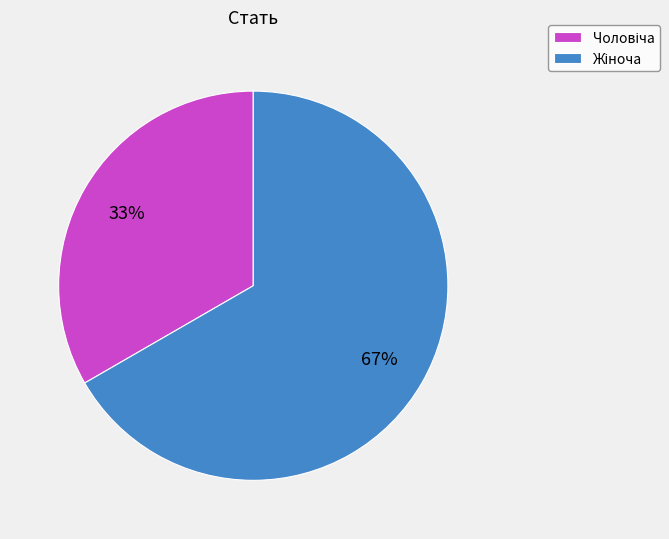

Is there any slice that represents more than half of the pie?

Yes